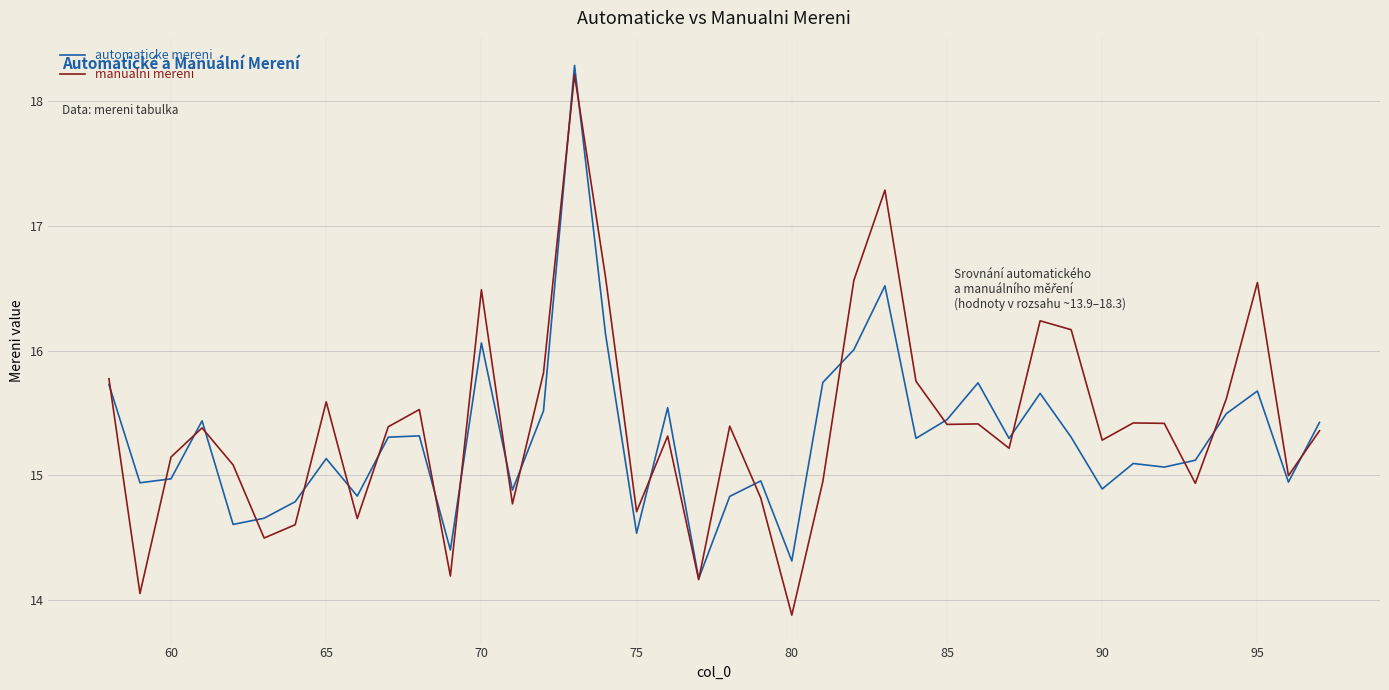

What are all the series names shown in the legend?

automaticke mereni, manualni mereni